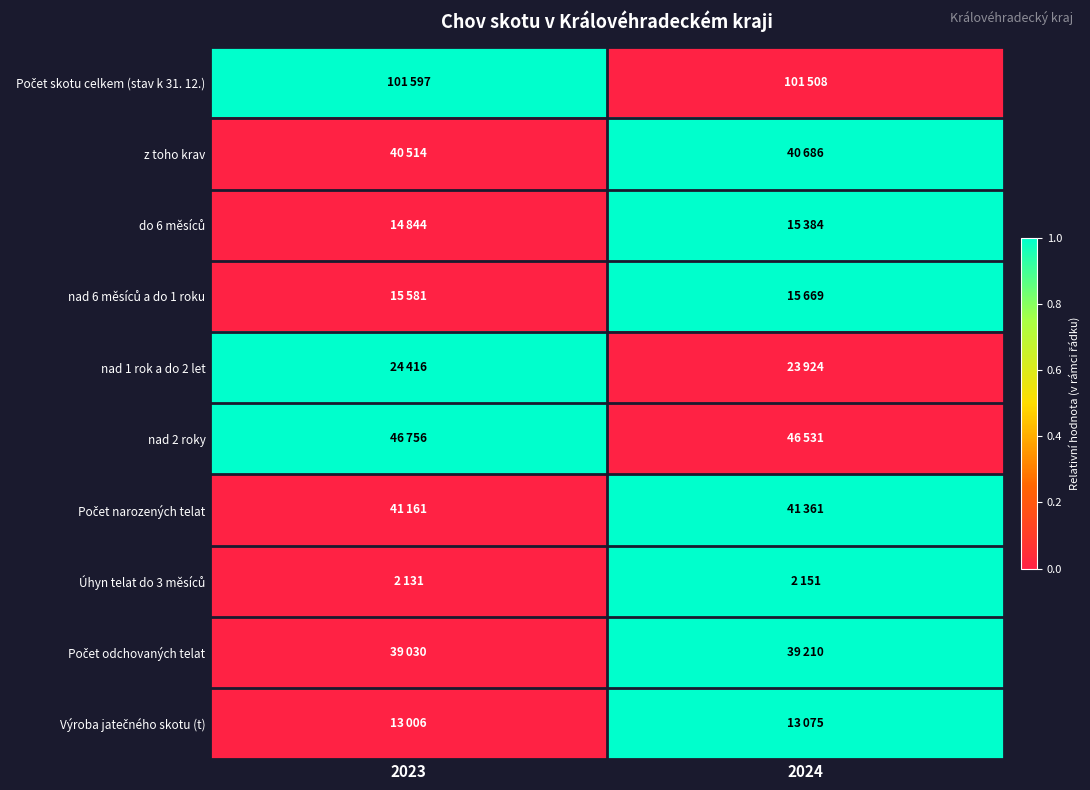

List the series in order of their peak value, highest first.

Počet skotu celkem (stav k 31. 12.), z toho krav, do 6 měsíců, nad 6 měsíců a do 1 roku, nad 1 rok a do 2 let, nad 2 roky, Počet narozených telat, Úhyn telat do 3 měsíců, Počet odchovaných telat, Výroba jatečného skotu (t)